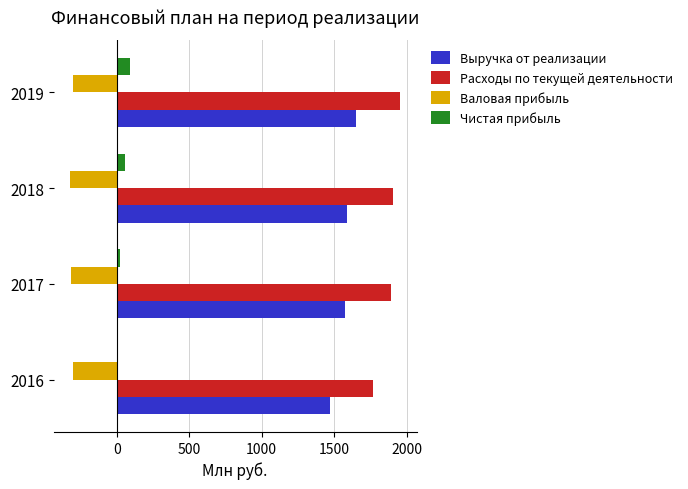

At which category is the sum across all series the highest?

2019